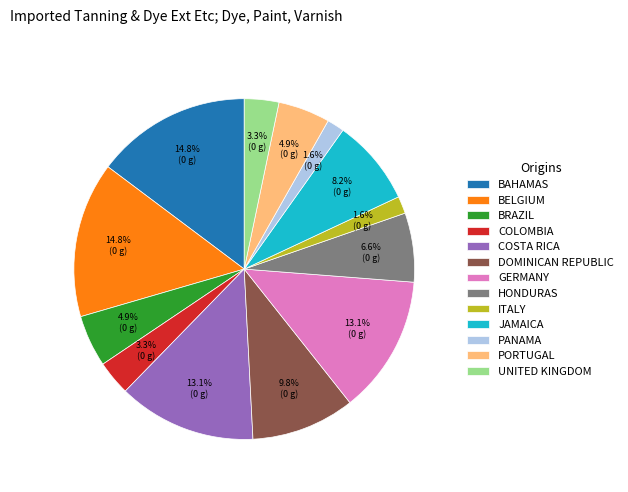

How many segments does this pie chart have?

13